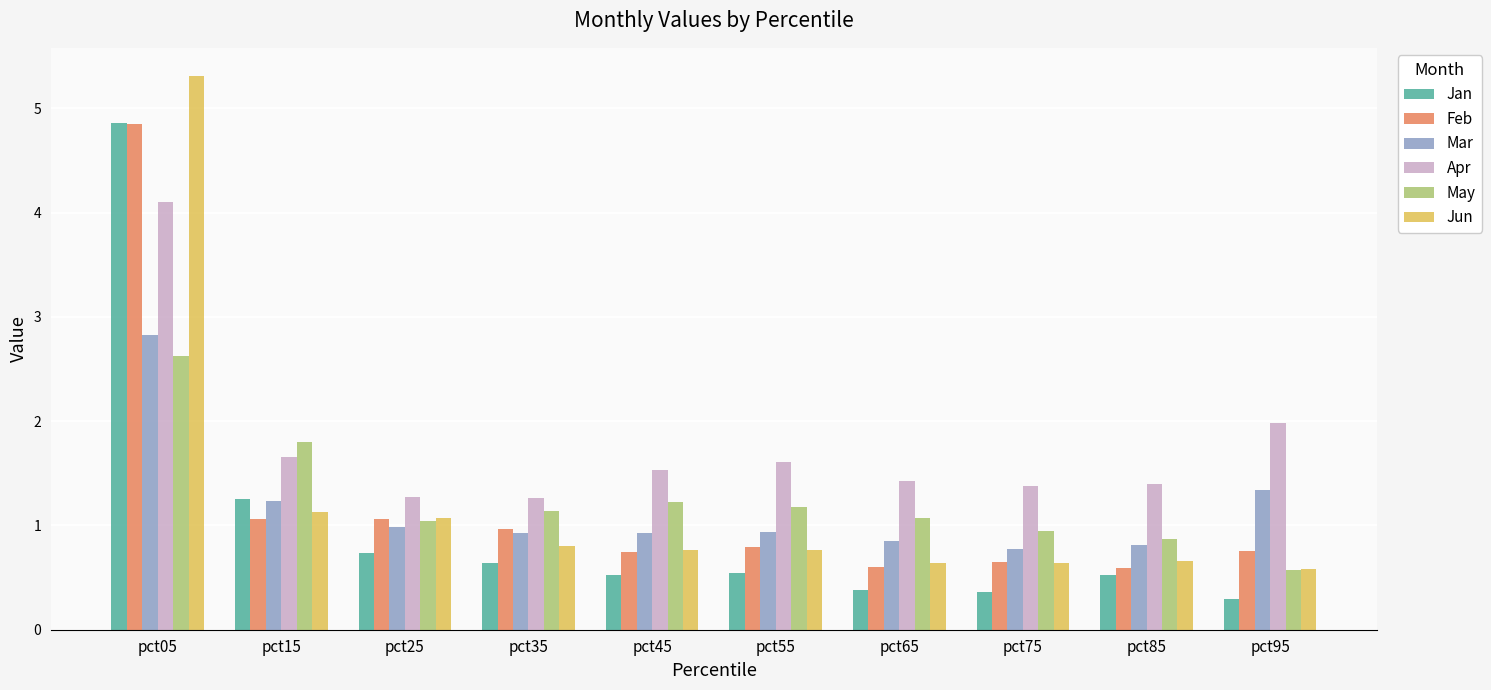

Count the number of categories in the chart.

10